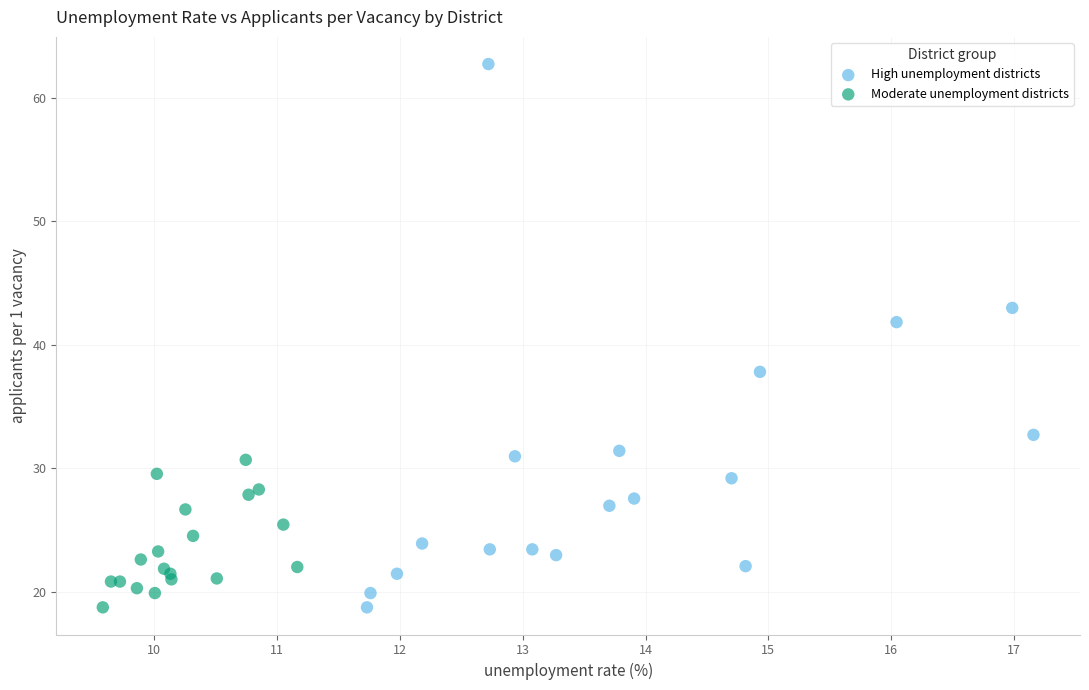

Which series reaches the maximum Y coordinate?

High unemployment districts